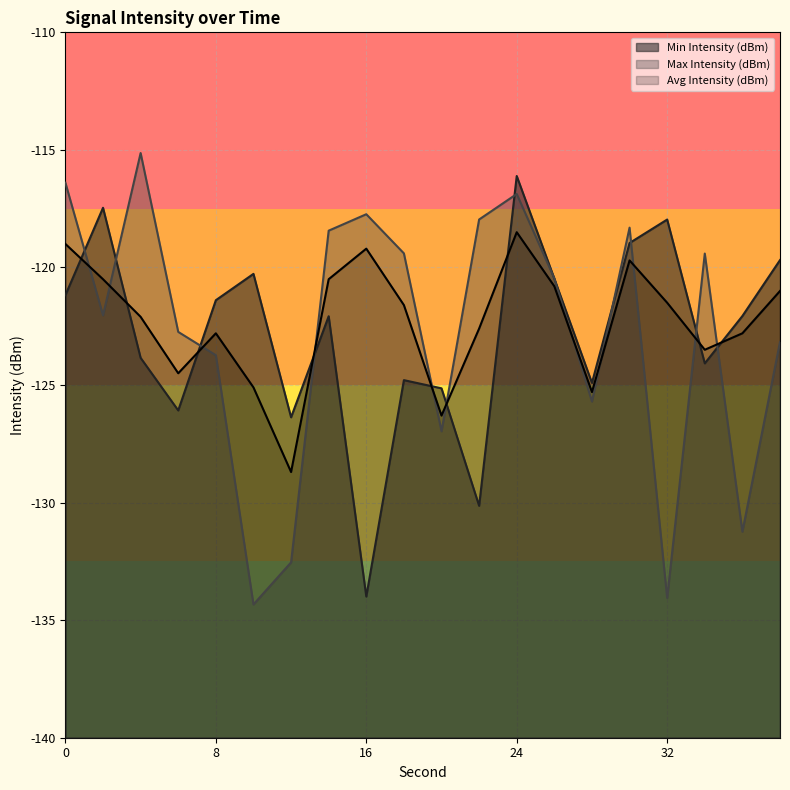

What is the sum of the Max Intensity (dBm) values at 20 and 0?

-243.4